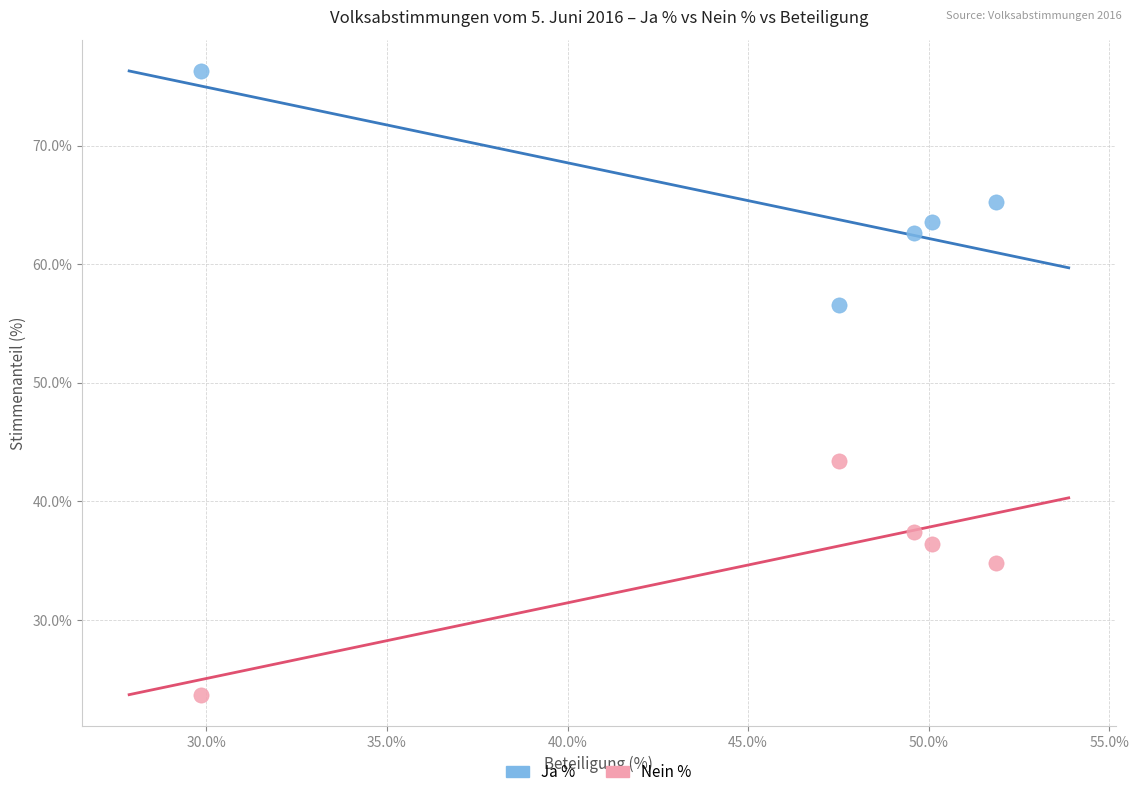

Which series reaches the minimum Y coordinate?

Nein %